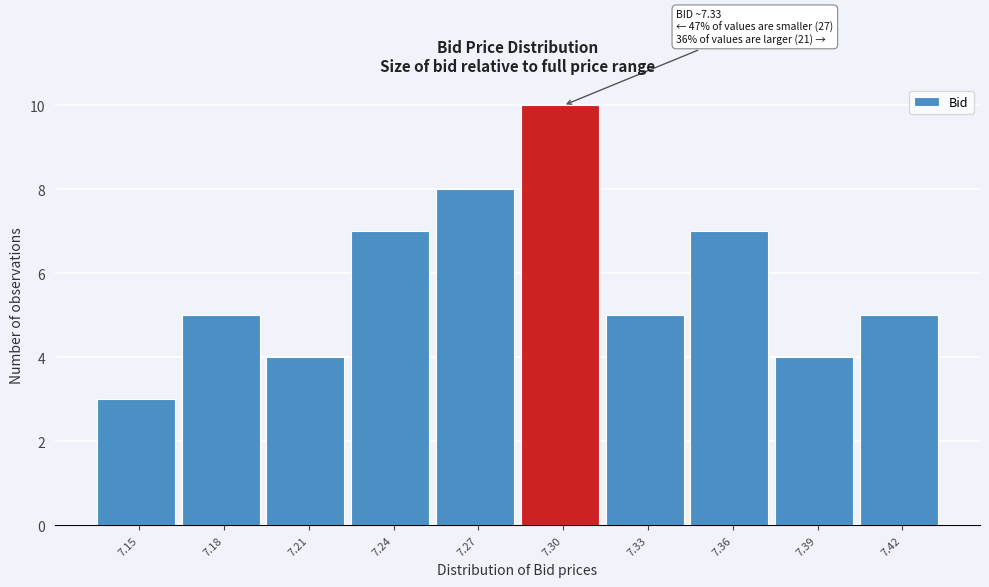

Reading left to right, list all the values displayed in this chart.

7.15=3	7.18=5	7.21=4	7.24=7	7.27=8	7.30=10	7.33=5	7.36=7	7.39=4	7.42=5